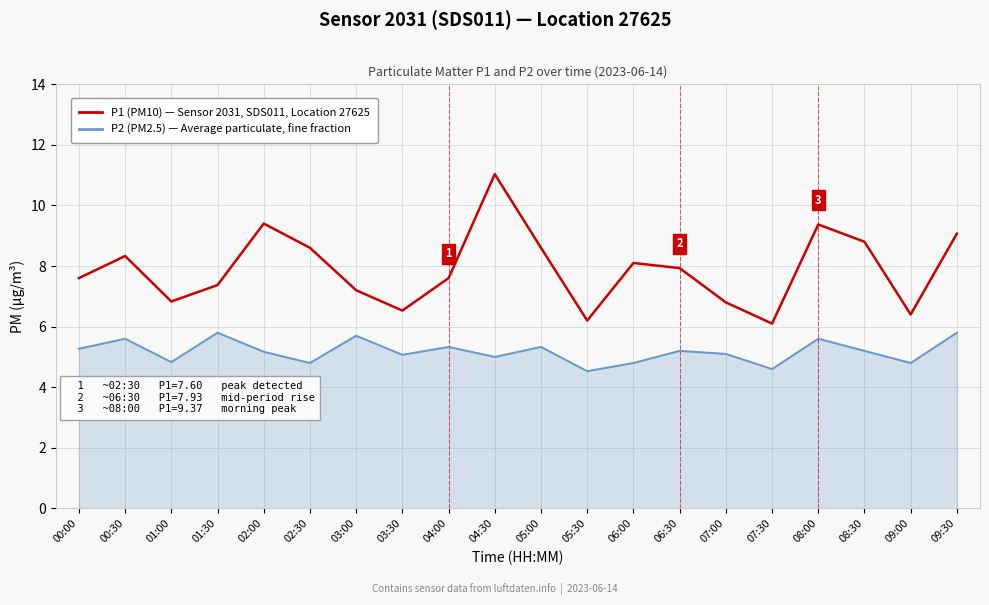

What is the spread (max minus min) of values at 08:00?

3.8